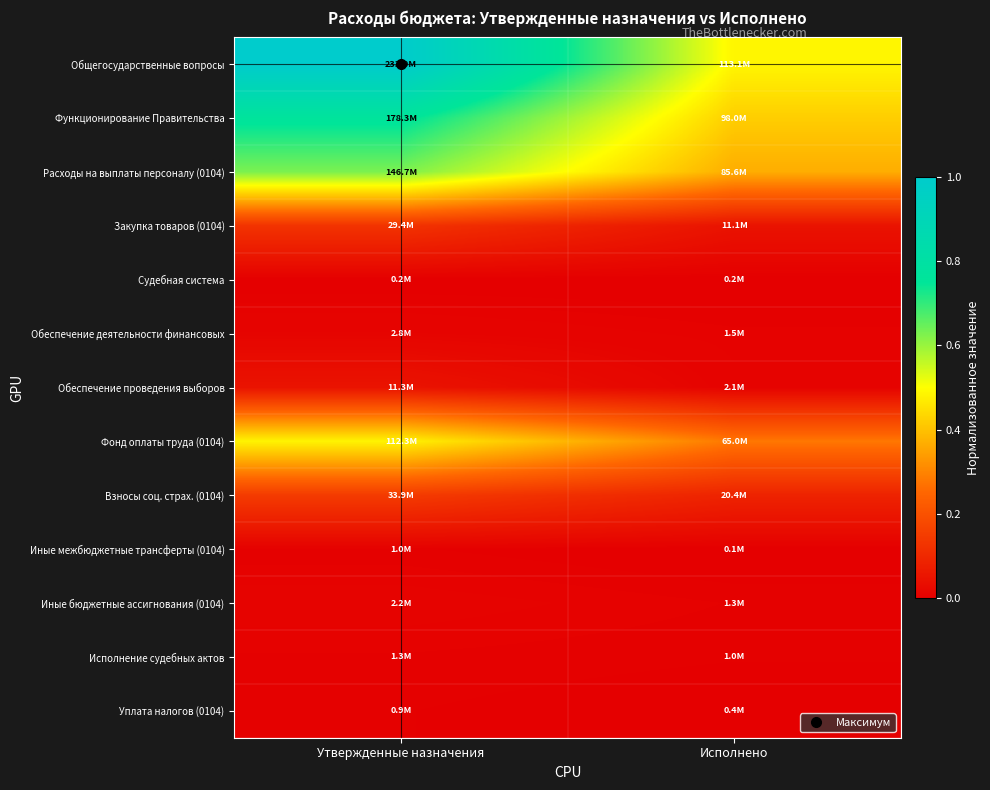

At Утвержденные назначения, list the series in order from largest to smallest.

Общегосударственные вопросы, Функционирование Правительства, Расходы на выплаты персоналу (0104), Фонд оплаты труда (0104), Взносы соц. страх. (0104), Закупка товаров (0104), Обеспечение проведения выборов, Обеспечение деятельности финансовых, Иные бюджетные ассигнования (0104), Исполнение судебных актов, Иные межбюджетные трансферты (0104), Уплата налогов (0104), Судебная система